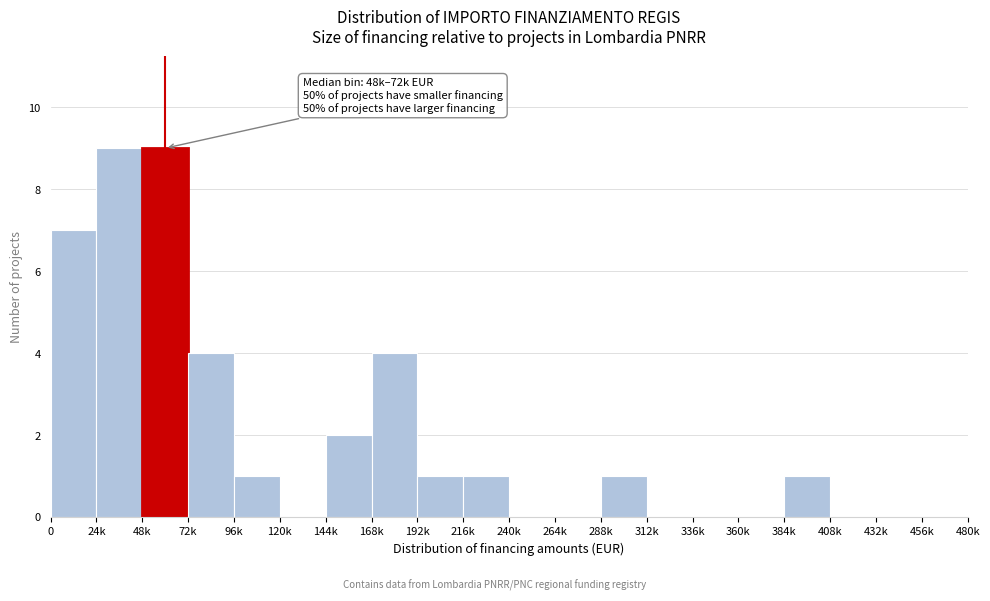

Reading right to left, what are all the values shown in this chart?

456k=0	432k=0	408k=0	384k=1	360k=0	336k=0	312k=0	288k=1	264k=0	240k=0	216k=1	192k=1	168k=4	144k=2	120k=0	96k=1	72k=4	48k=9	24k=9	0=7